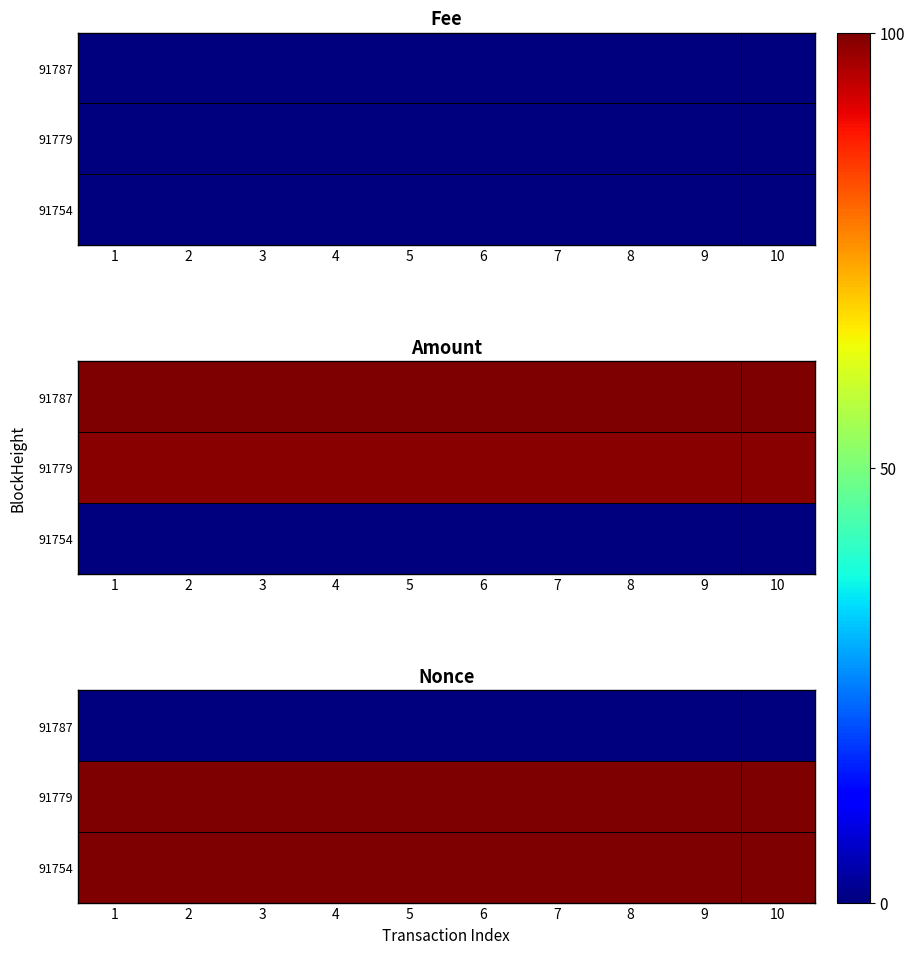

Which category has the lowest value in the 91787 series?

1